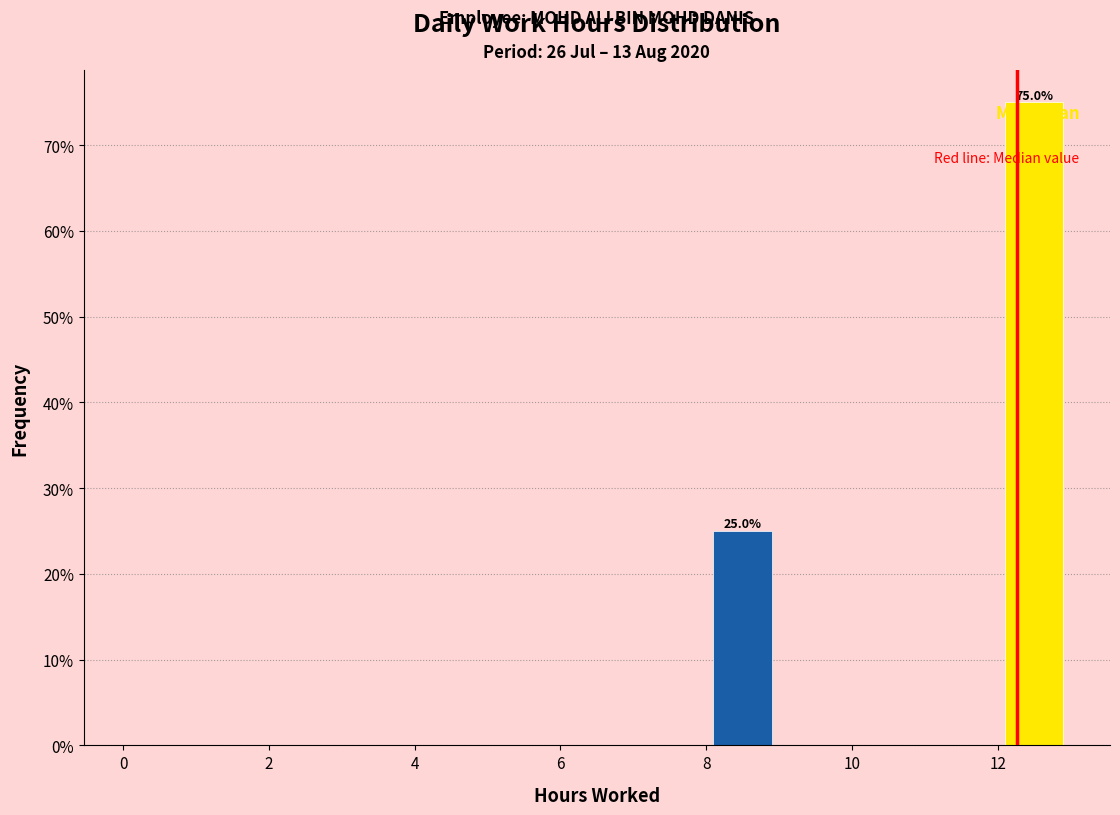

Which range on the x-axis has the tallest bar?

12 to 13